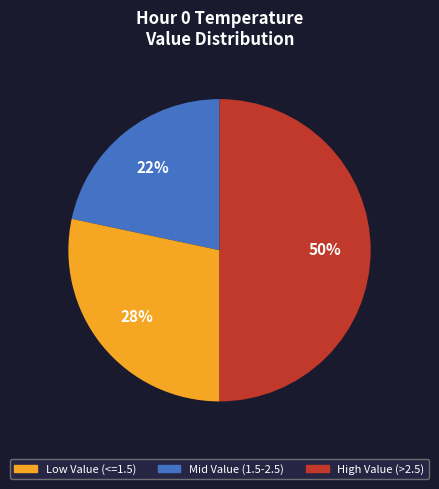

To the nearest percent, what is the difference between the largest and smallest slice percentages?

28%